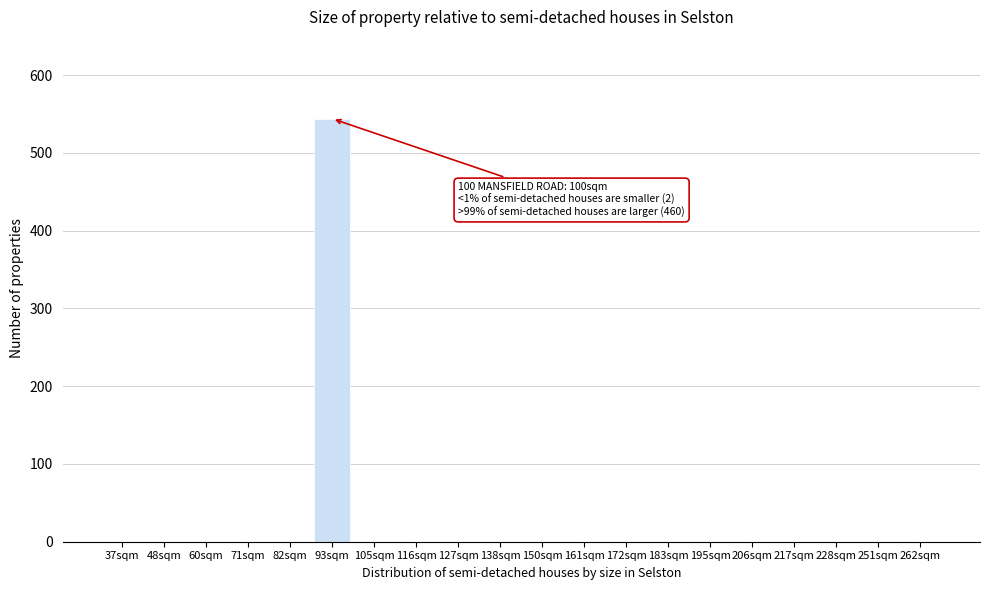

Reading left to right, list all the values displayed in this chart.

37sqm=0	48sqm=0	60sqm=0	71sqm=0	82sqm=0	93sqm=544	105sqm=0	116sqm=0	127sqm=0	138sqm=0	150sqm=0	161sqm=0	172sqm=0	183sqm=0	195sqm=0	206sqm=0	217sqm=0	228sqm=0	251sqm=0	262sqm=0